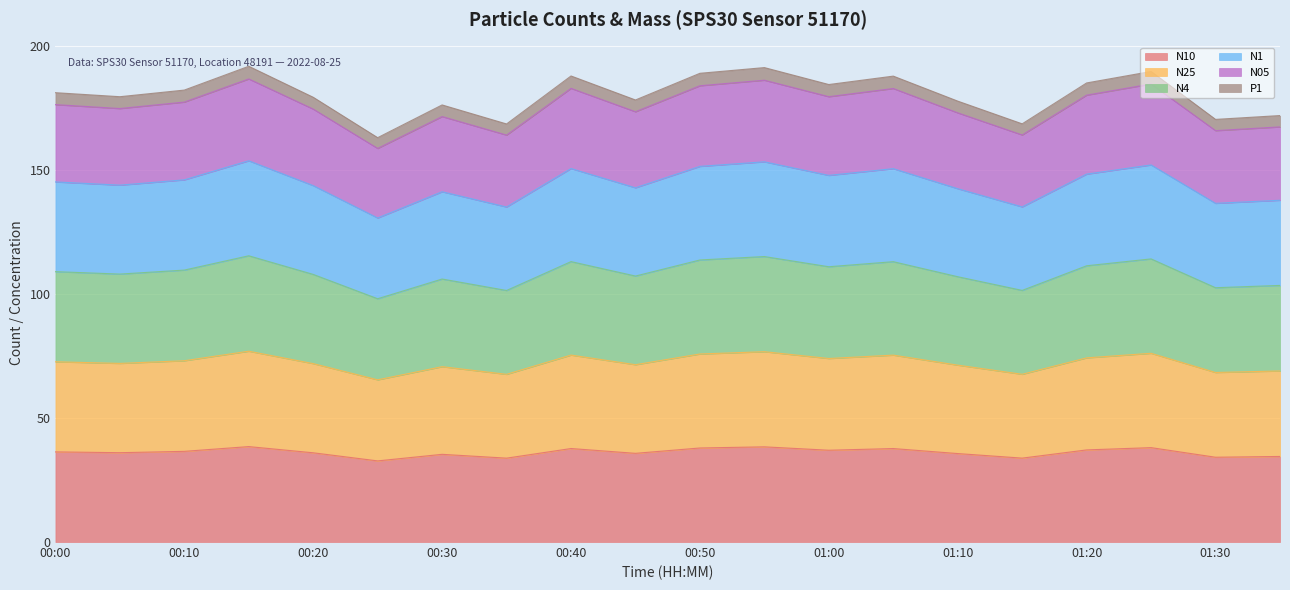

What is the total value across all series at 01:00?

184.5